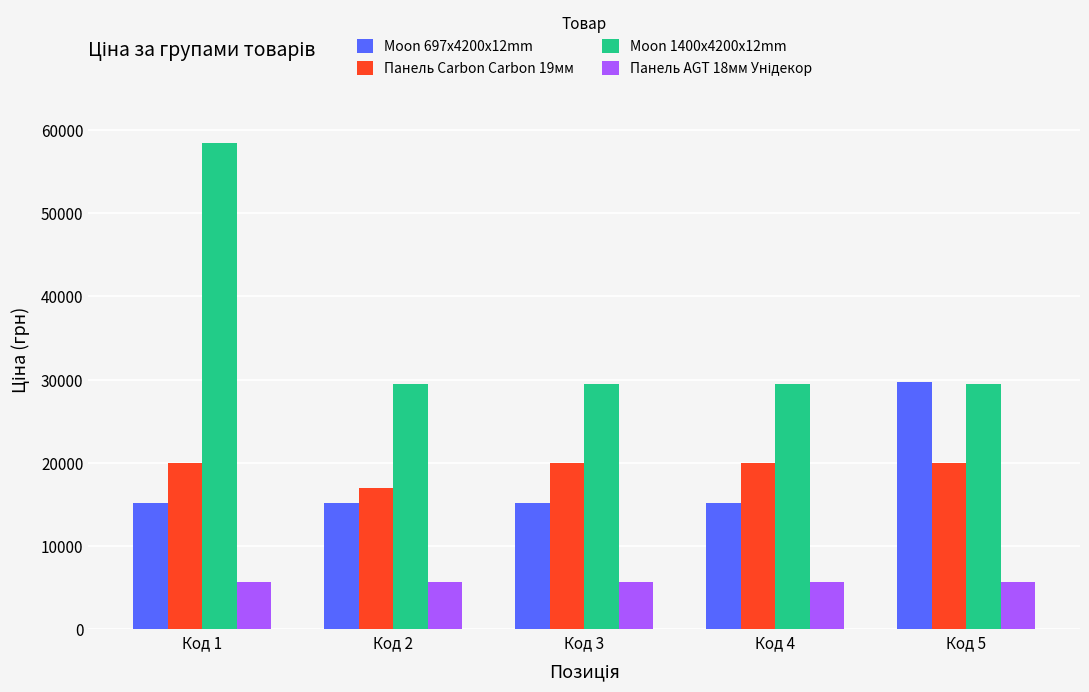

What is the highest value of the Панель Carbon Carbon 19мм series?

19964.2